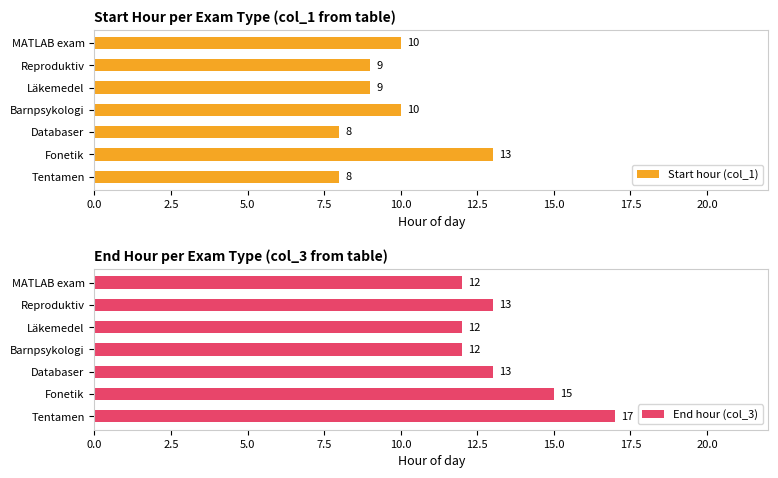

At how many categories does at least one series exceed 14?

2